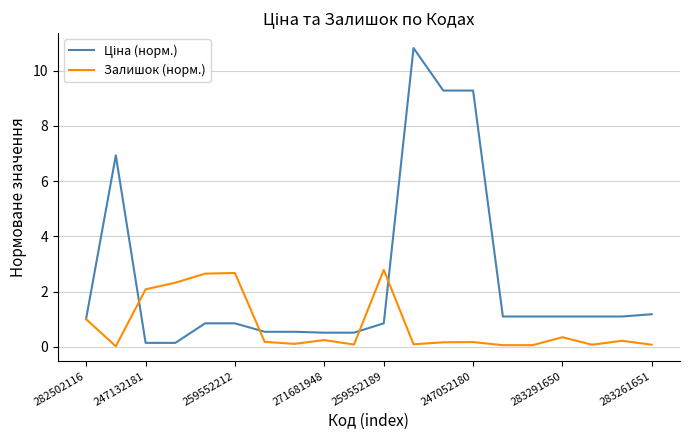

Which series has the widest spread of values?

Ціна (норм.)